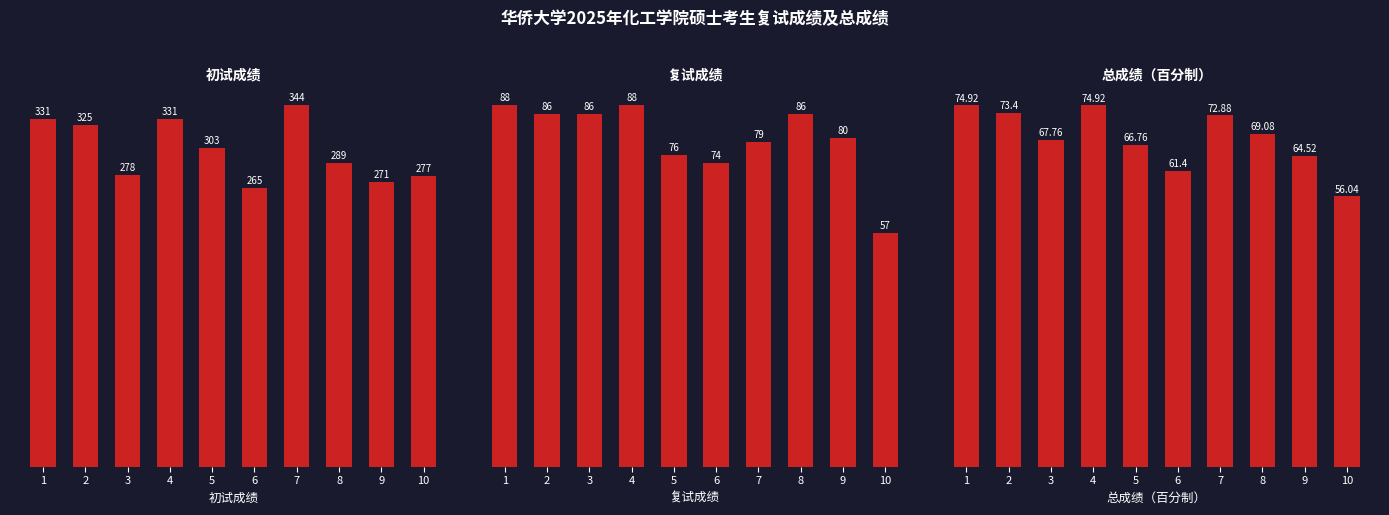

Is it true that 总成绩（百分制） equals 124.8 at 7?

False